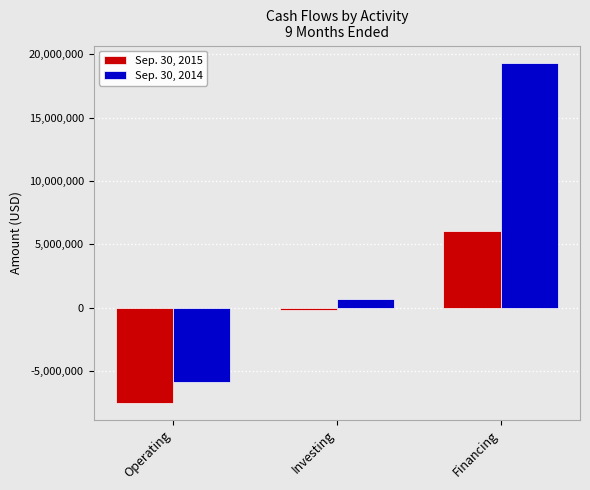

How many data points does each series have?

3